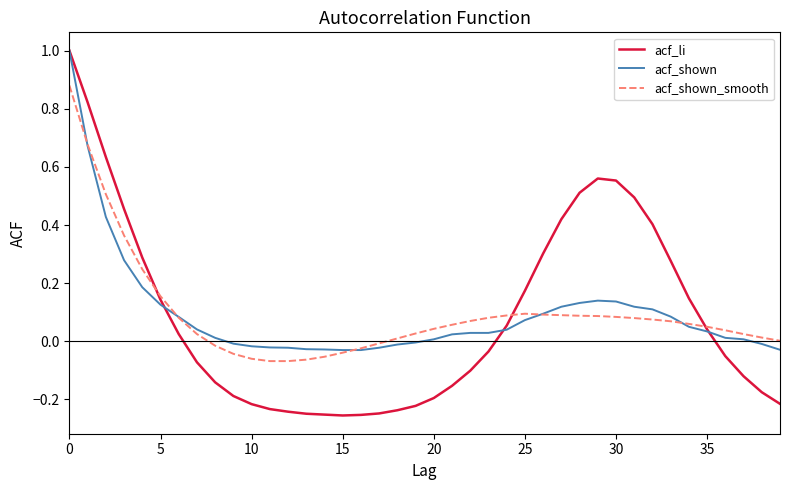

Which series has the widest spread of values?

acf_li